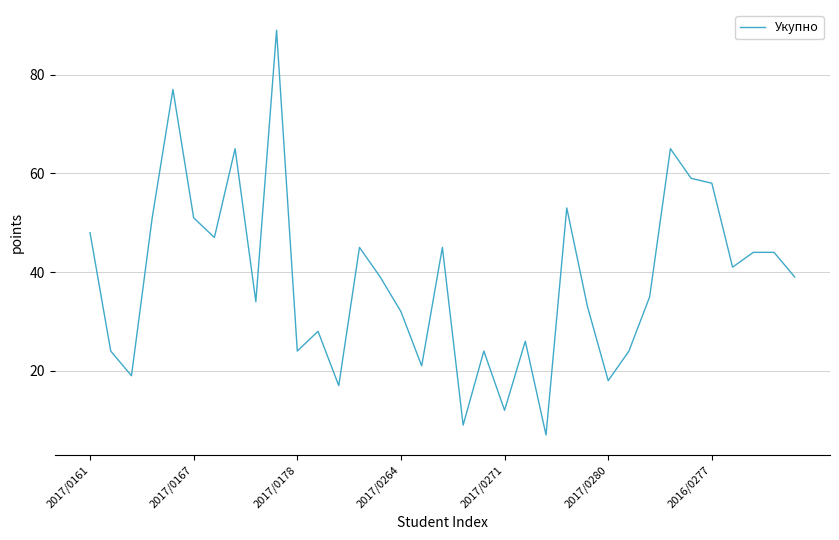

What is the greatest value displayed?

89